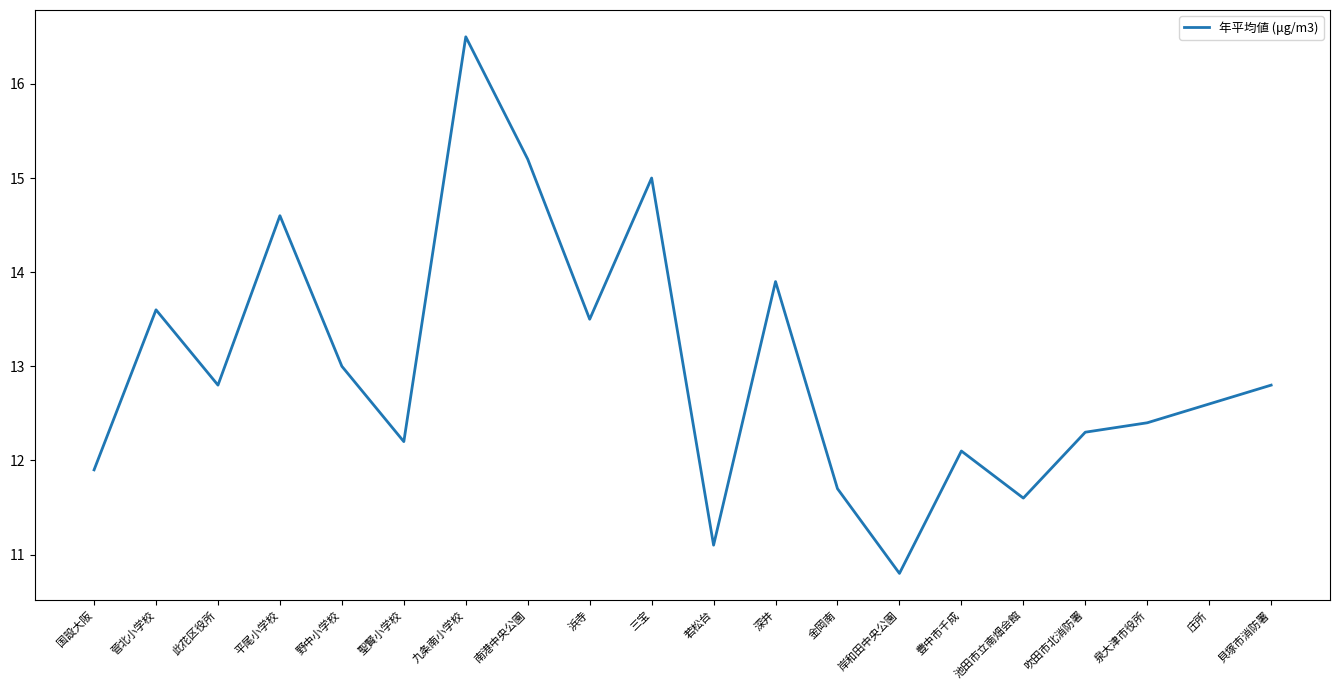

Approximately how many times larger is the value at 九条南小学校 compared to 聖賢小学校?

1.4